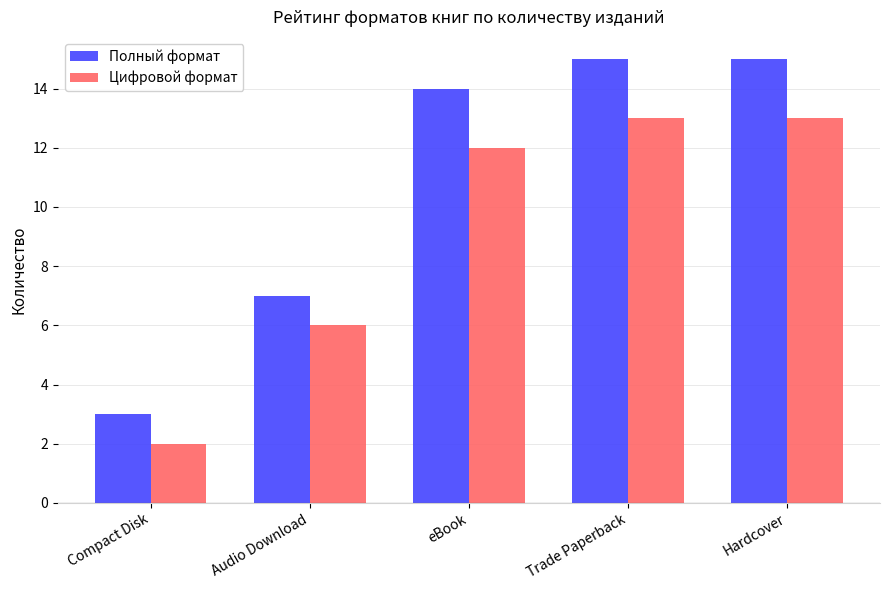

List the series in order of their peak value, lowest first.

Цифровой формат, Полный формат